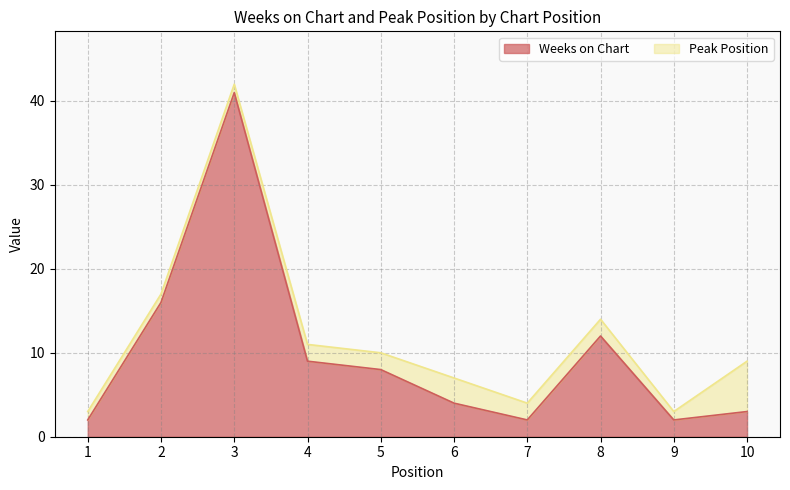

Is it true that Weeks on Chart equals 12 at 8?

True